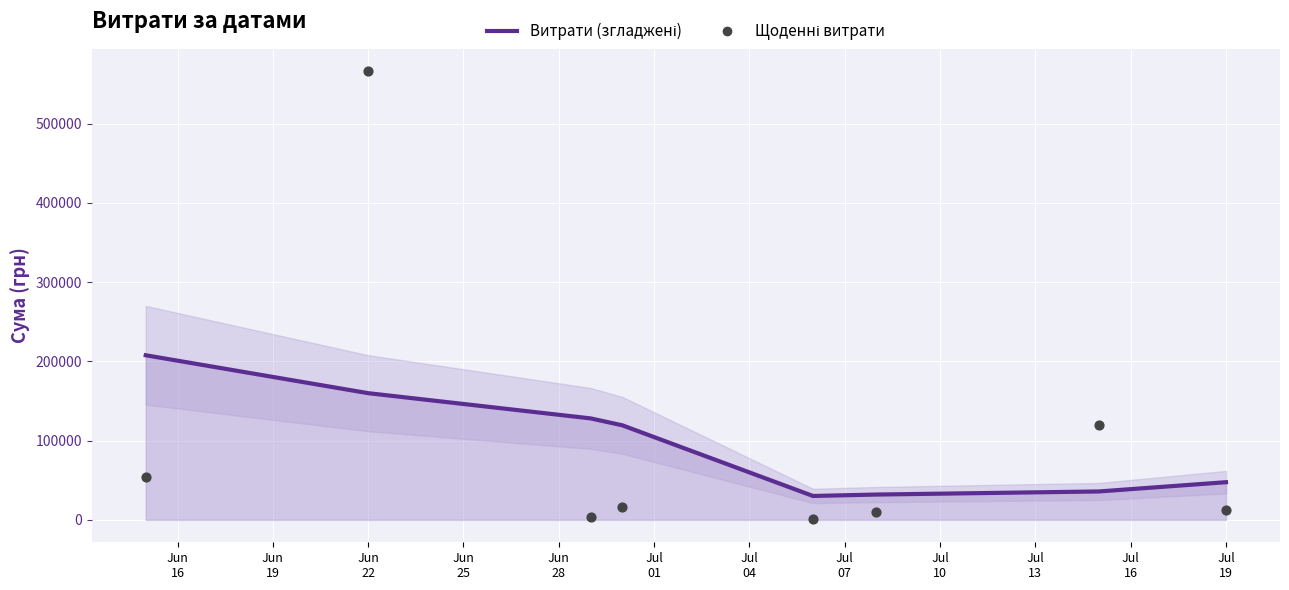

Which series reaches the minimum Y coordinate?

Щоденні витрати